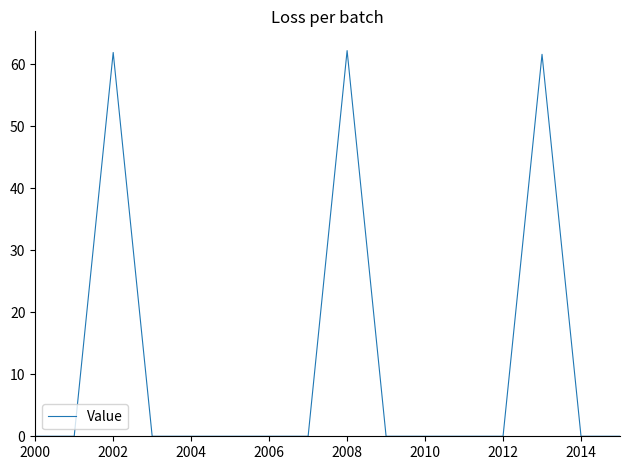

What is the maximum value shown in the chart?

62.2